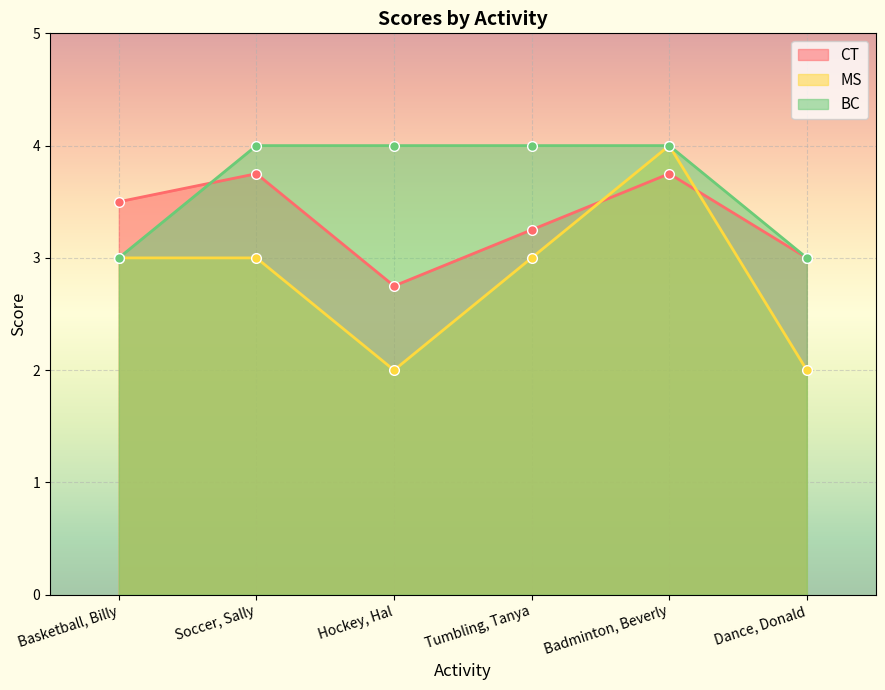

What is the label of the 1st point from the left?

Basketball, Billy